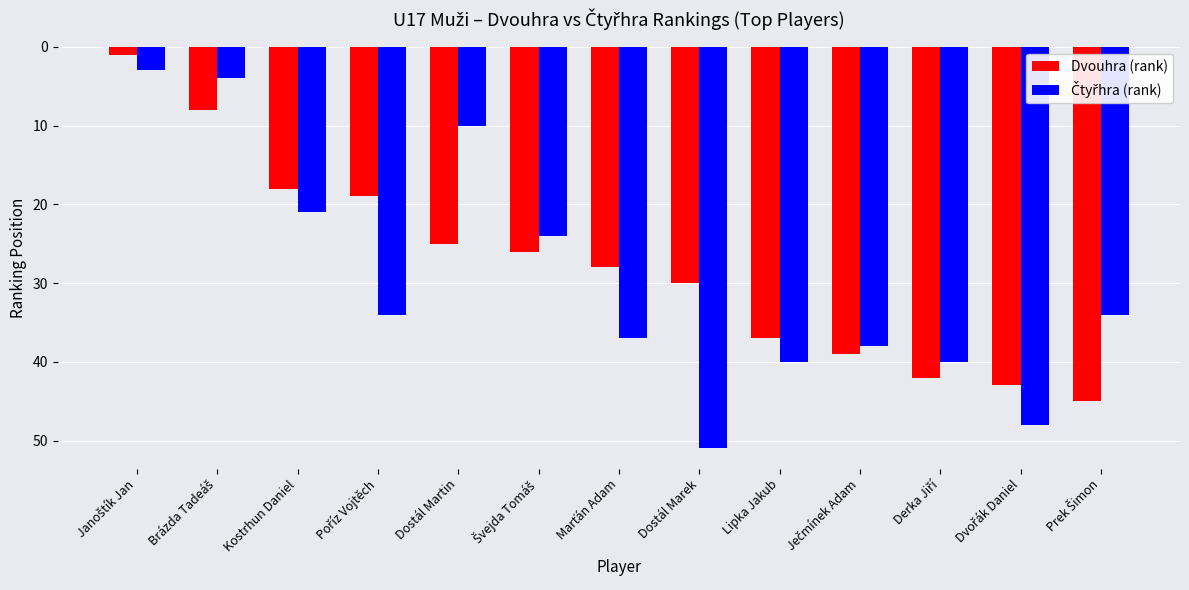

What is the label of the 5th bar from the left?

Dostál Martin